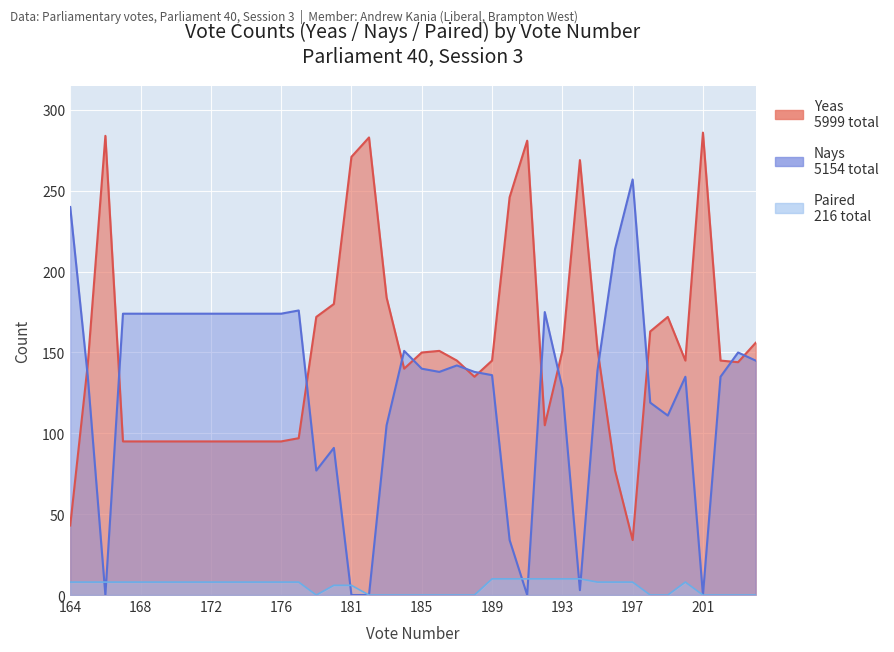

What are all the series names shown in the legend?

Yeas, Nays, Paired